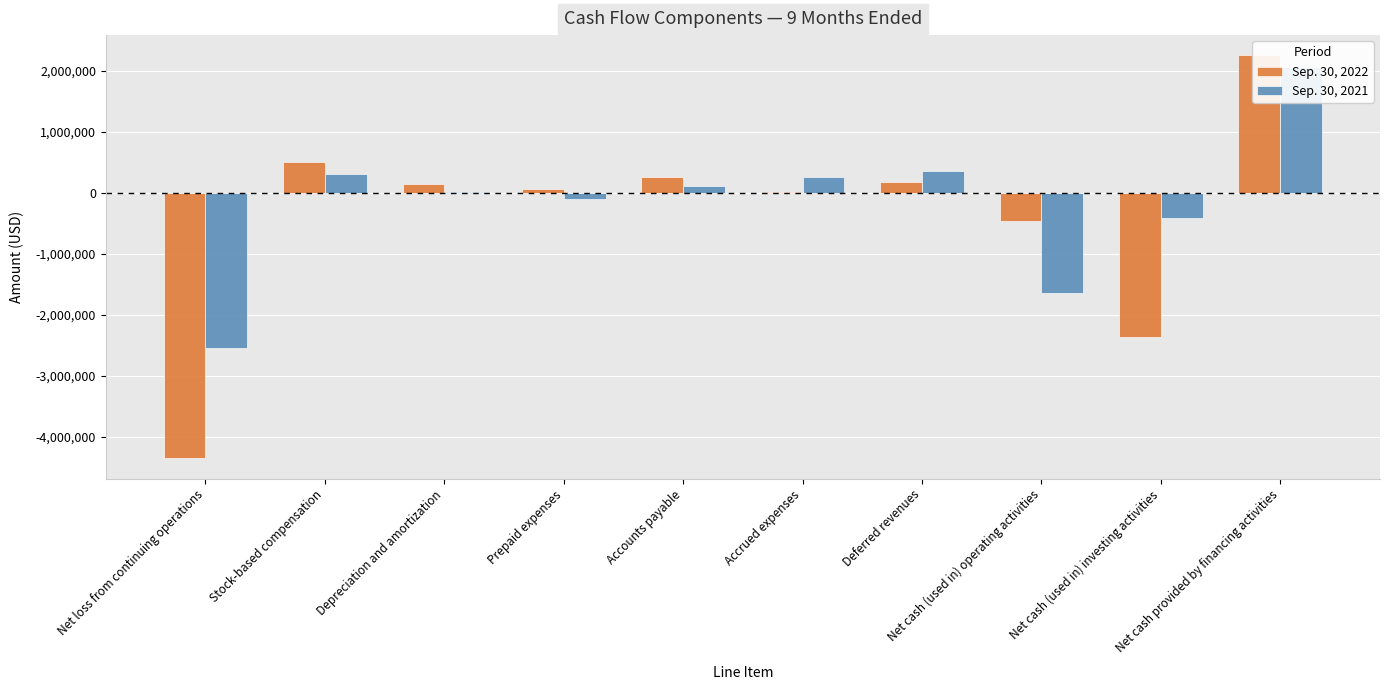

How many values in Sep. 30, 2022 are below zero?

3